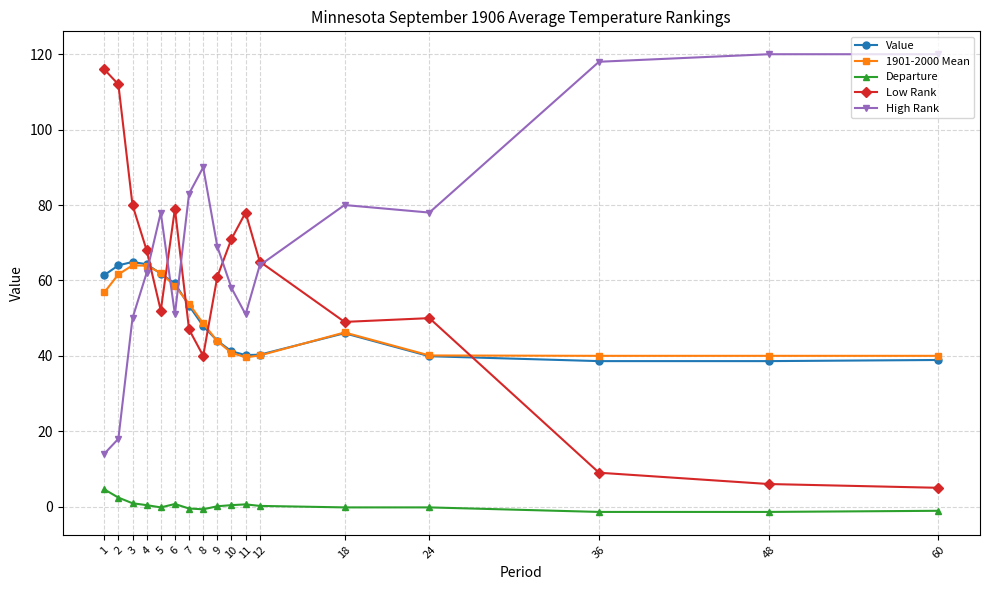

Which series has the largest total across all categories?

High Rank